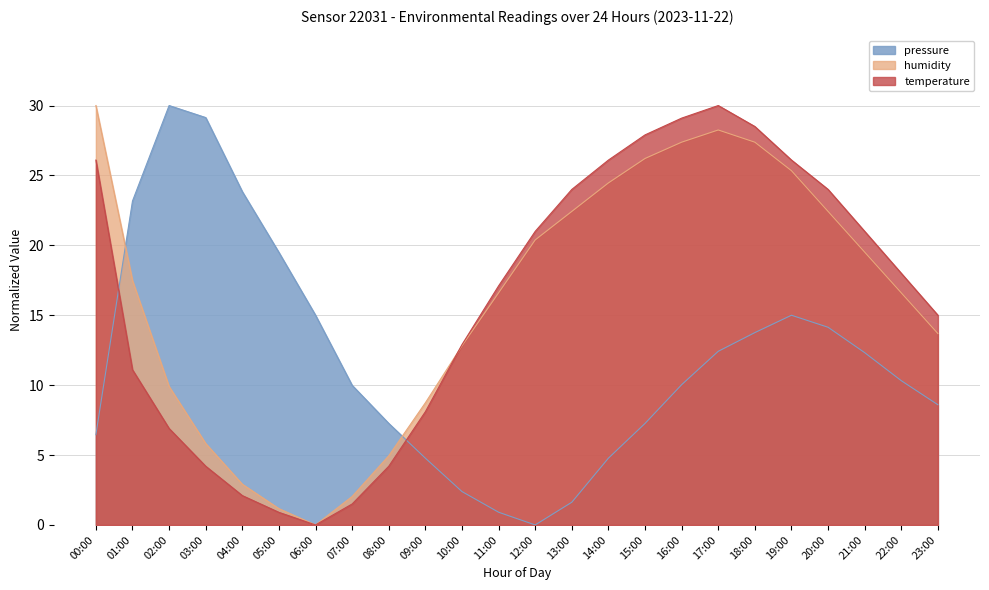

Which has a higher value, 07:00 or 00:00?

07:00